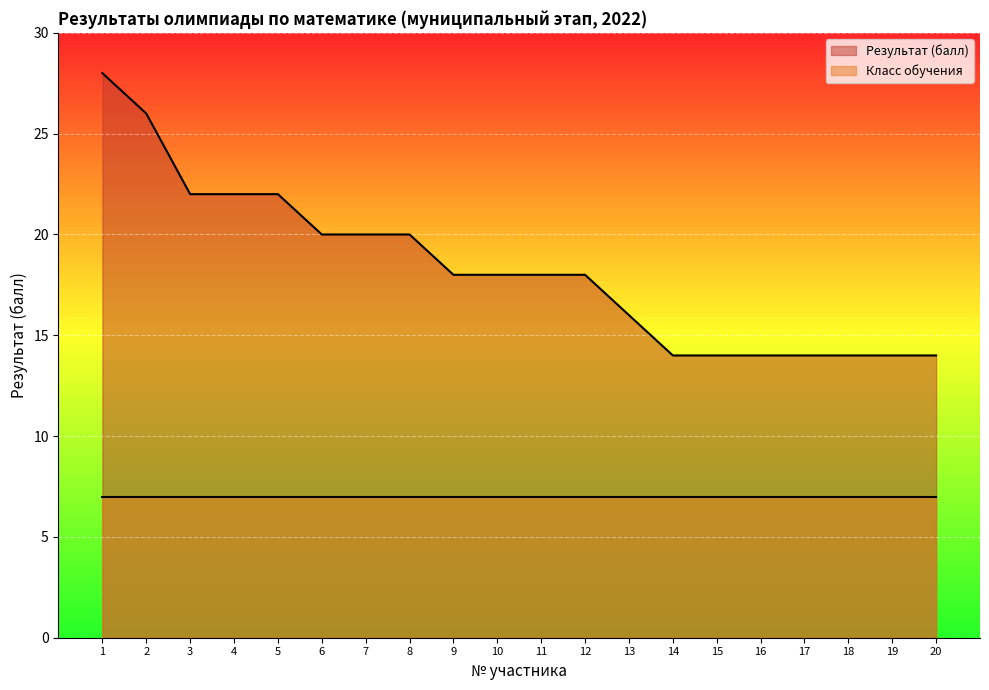

Does the chart display data point markers on the line(s)?

No